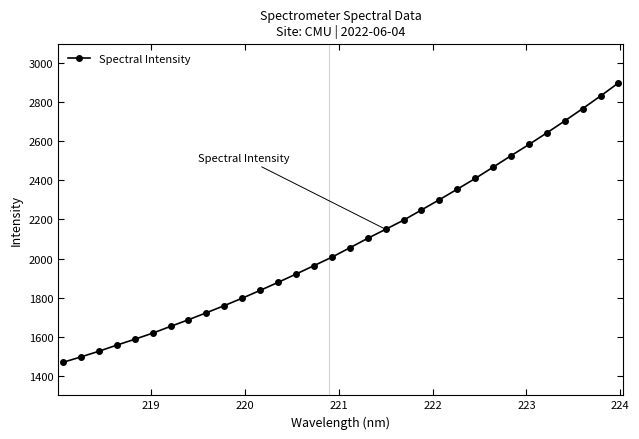

True or false: the data has more than 1 interior local peaks.

False